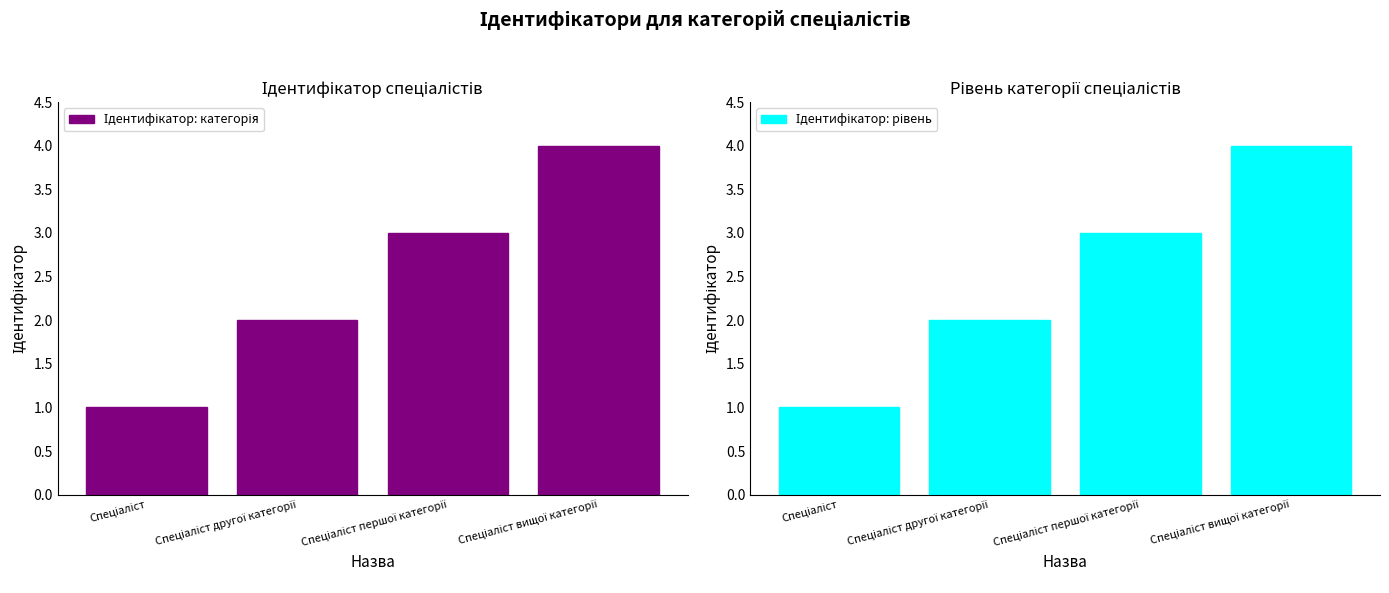

The value of Ідентифікатор: категорія at Спеціаліст is 1. True or false?

True